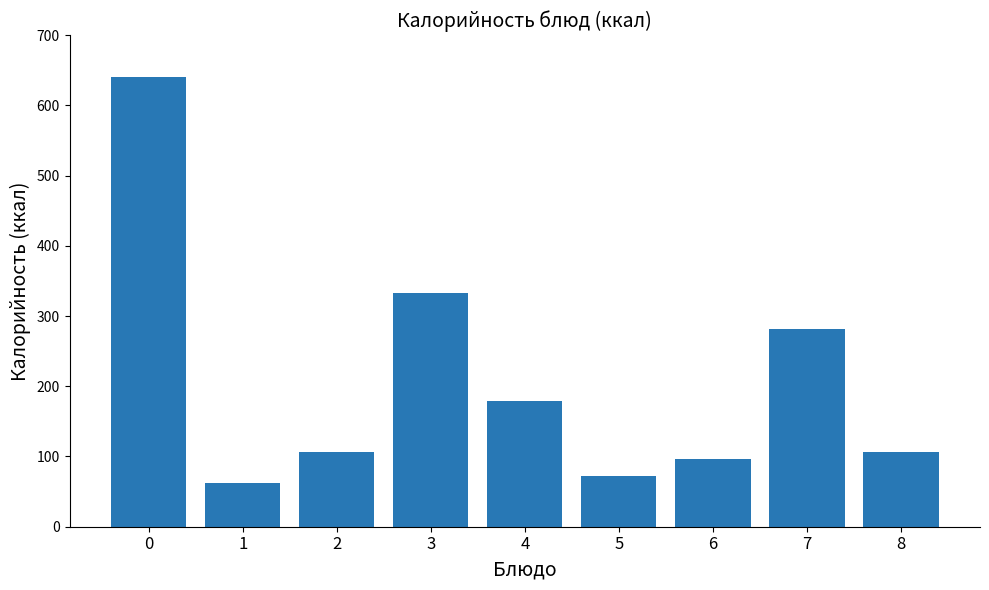

Approximately how many times larger is the value at 6 compared to 7?

0.3